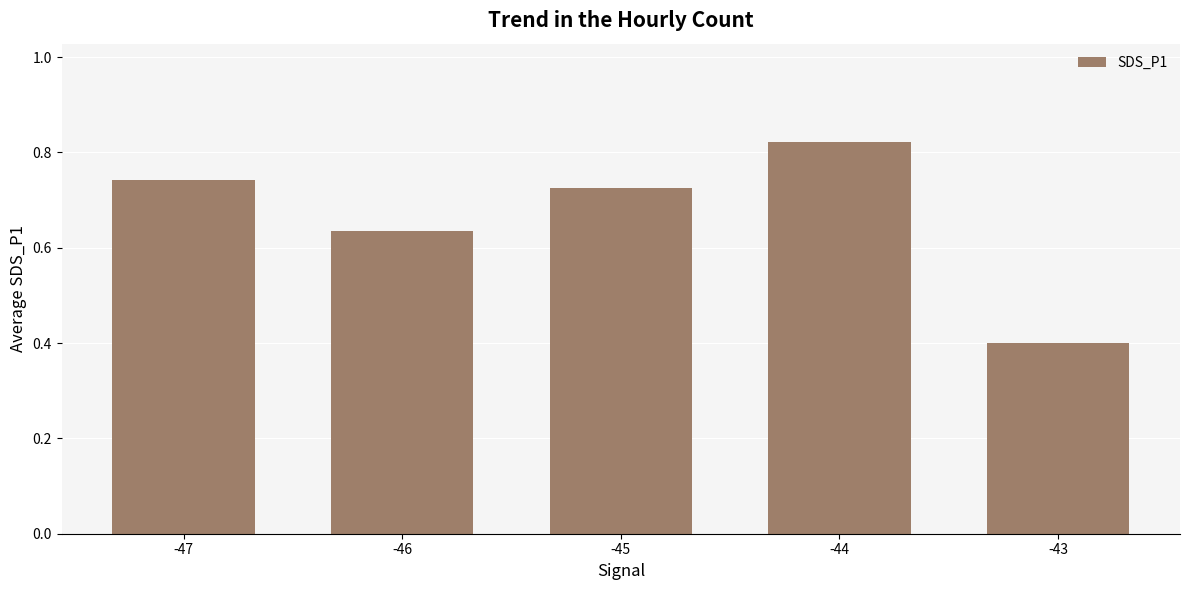

Rank the categories by value from lowest to highest.

-43, -46, -45, -47, -44